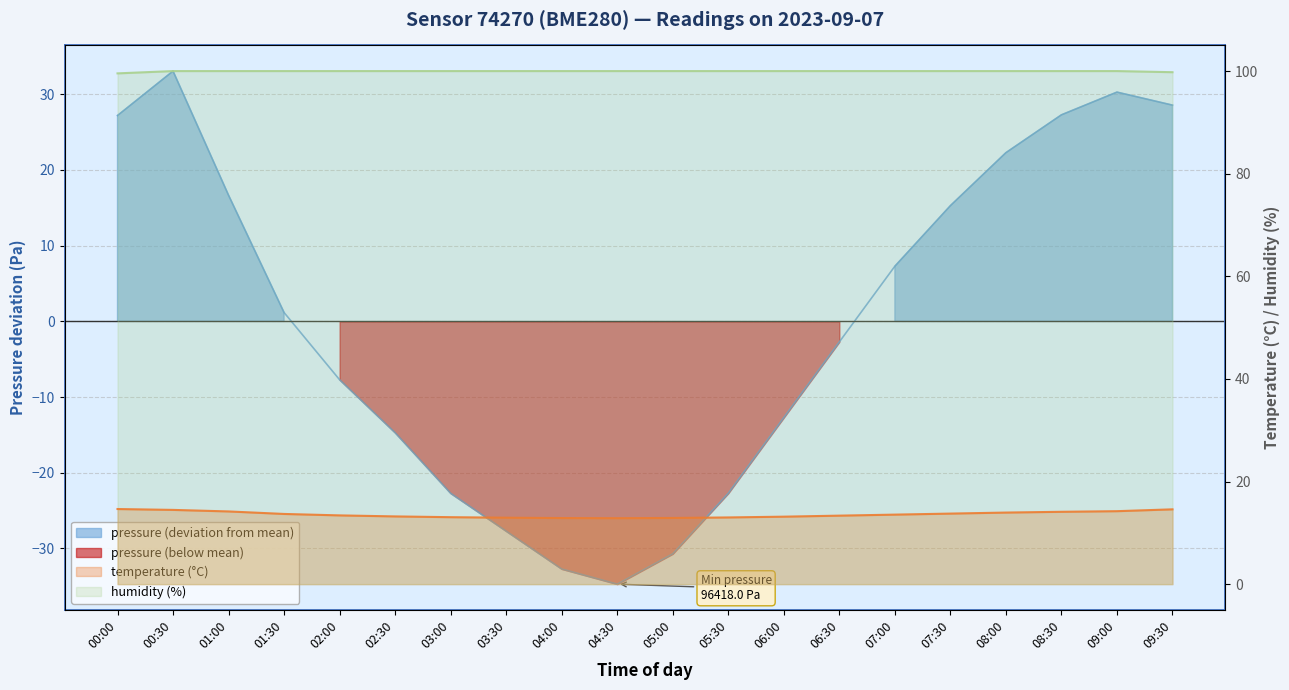

True or false: humidity has a value of 100.0 at 00:30.

True